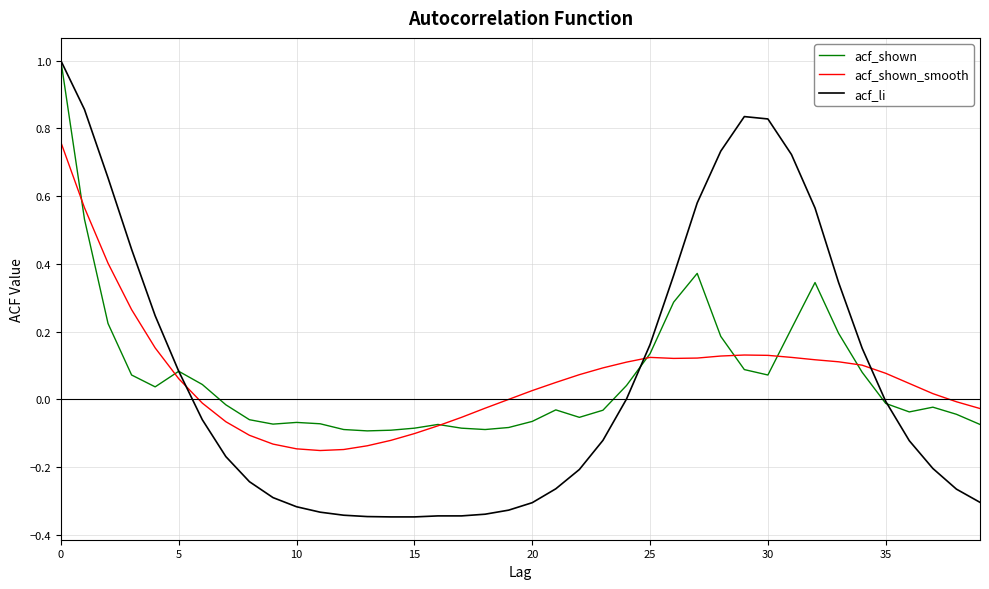

How many lines are shown in the chart?

3